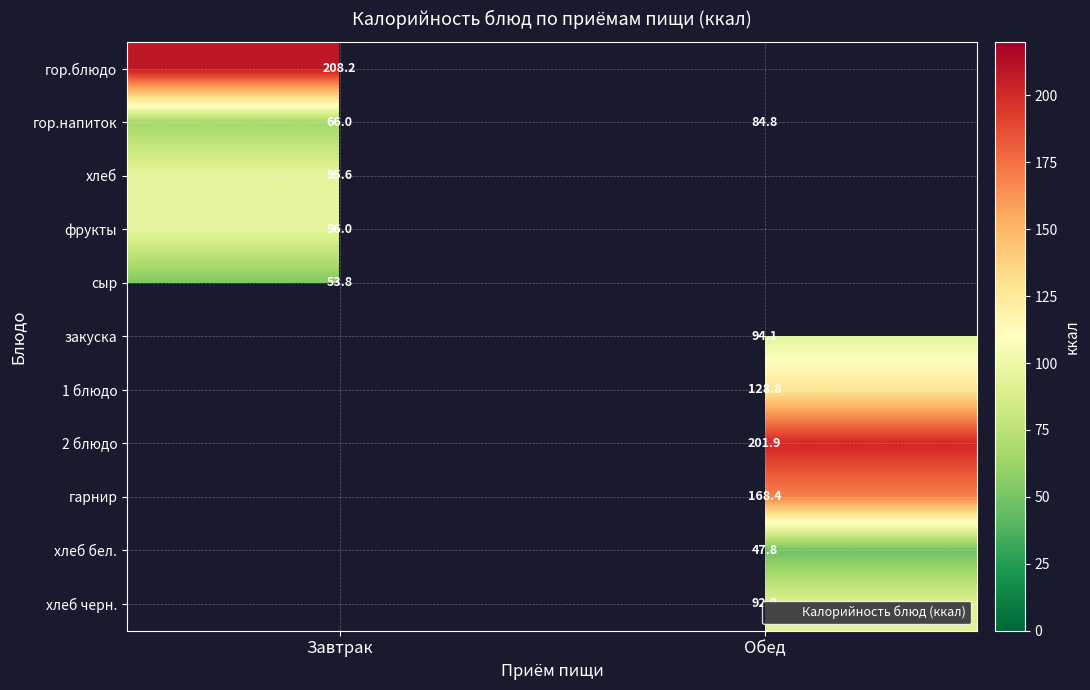

At which label does гор.напиток first exceed 84?

Обед